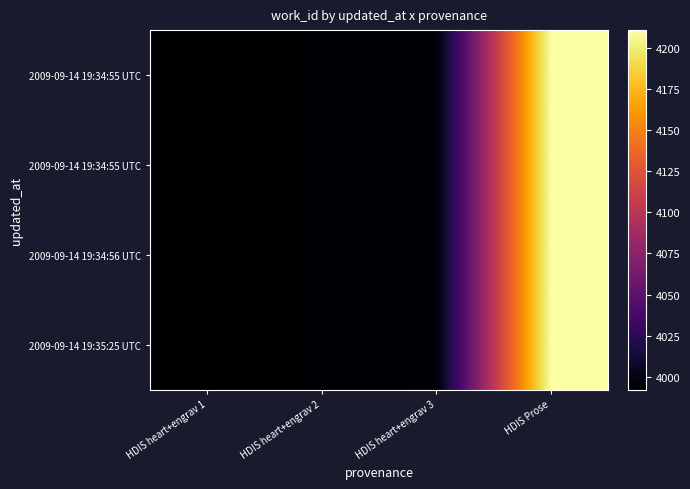

At how many categories does at least one series exceed 4064?

1